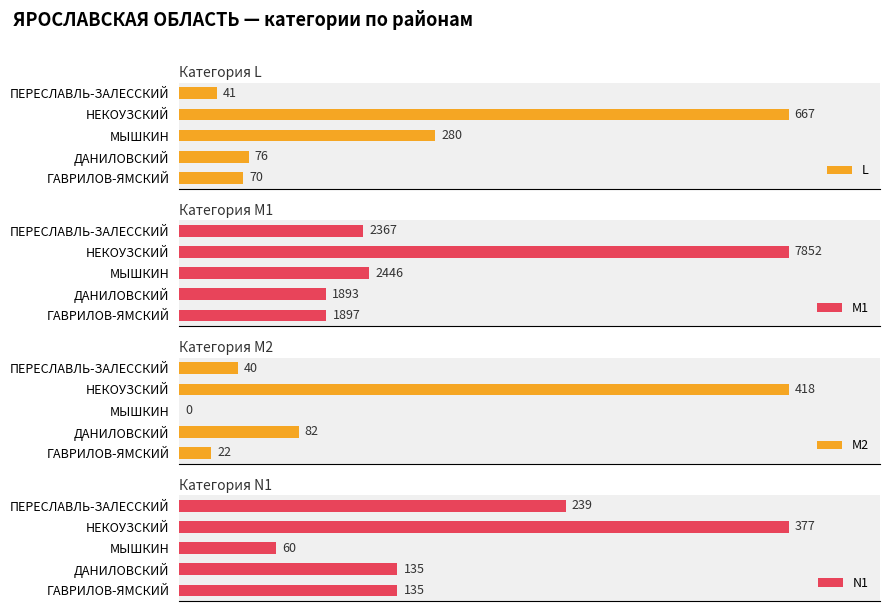

Where is L nearest to the value 354?

МЫШКИН